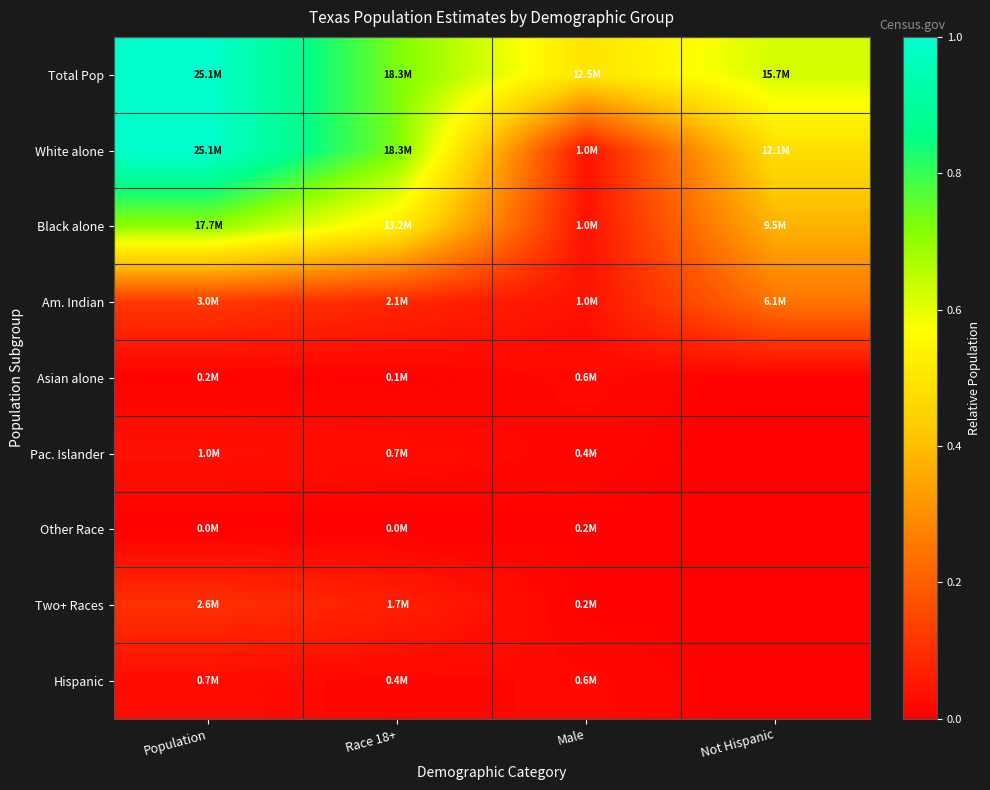

Reading left to right, list all the values displayed in this chart.

Total Pop: Population=1.0	Race 18+=0.7	Male=0.5	Not Hispanic=0.6
White alone: Population=1.0	Race 18+=0.7	Male=0.0	Not Hispanic=0.5
Black alone: Population=0.7	Race 18+=0.5	Male=0.0	Not Hispanic=0.4
Am. Indian: Population=0.1	Race 18+=0.1	Male=0.0	Not Hispanic=0.2
Asian alone: Population=0.0	Race 18+=0.0	Male=0.0	Not Hispanic=0.0
Pac. Islander: Population=0.0	Race 18+=0.0	Male=0.0	Not Hispanic=0.0
Other Race: Population=0.0	Race 18+=0.0	Male=0.0	Not Hispanic=0.0
Two+ Races: Population=0.1	Race 18+=0.1	Male=0.0	Not Hispanic=0.0
Hispanic: Population=0.0	Race 18+=0.0	Male=0.0	Not Hispanic=0.0